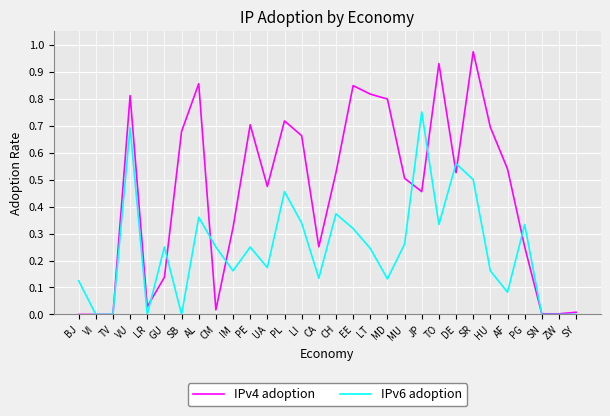

Which series has the largest total across all categories?

IPv4 adoption